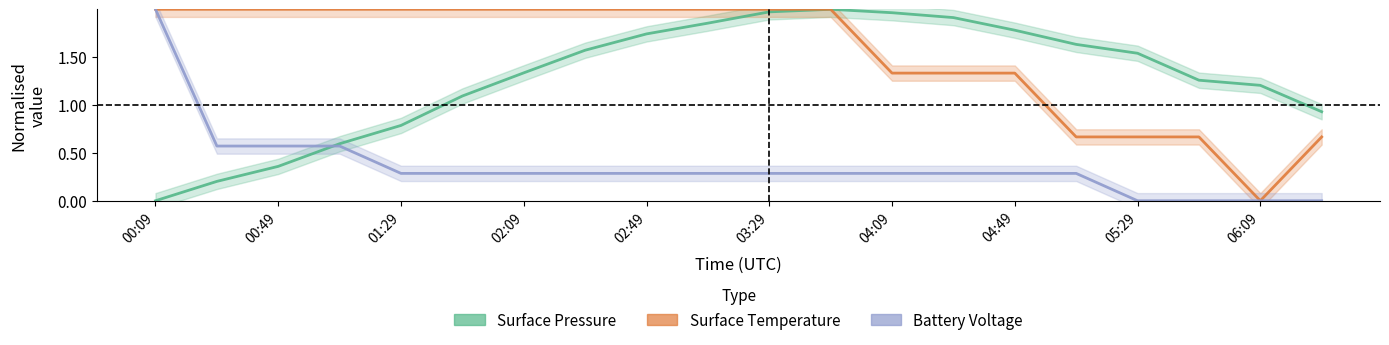

Does the chart have visible grid lines?

No